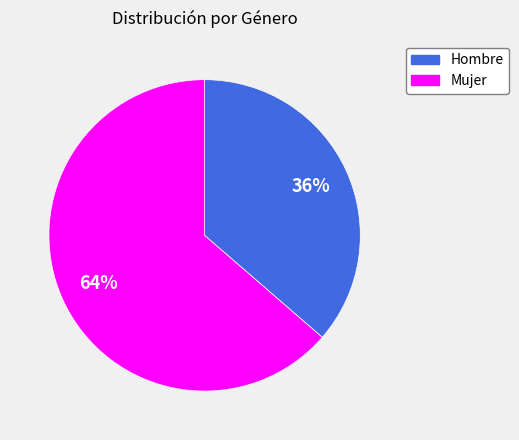

Is there a majority slice in this chart?

Yes